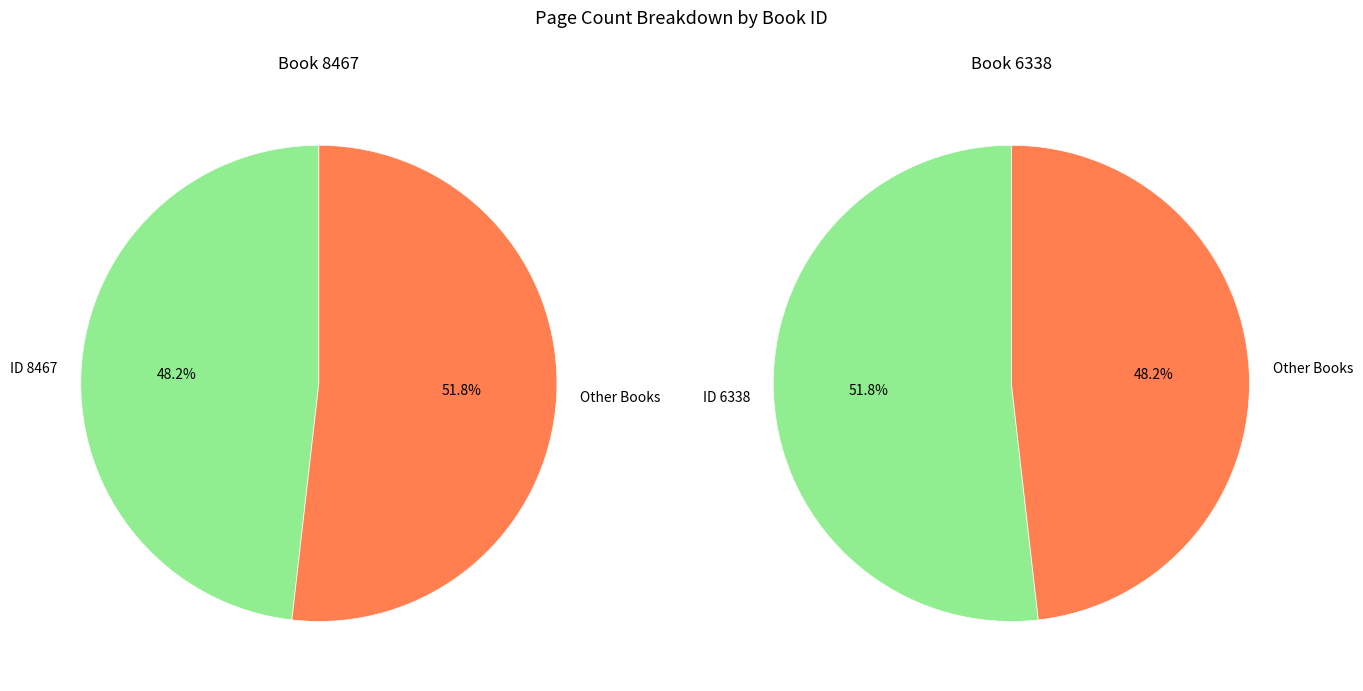

Is it true that 8467 is 48% of the pie?

True